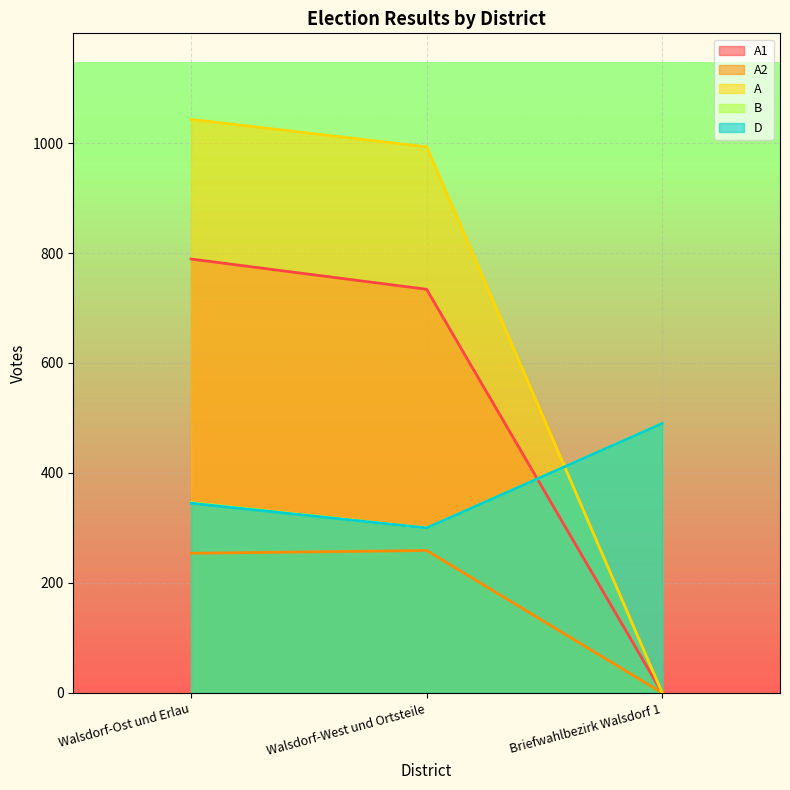

Which label corresponds to the smallest value in the chart?

Briefwahlbezirk Walsdorf 1